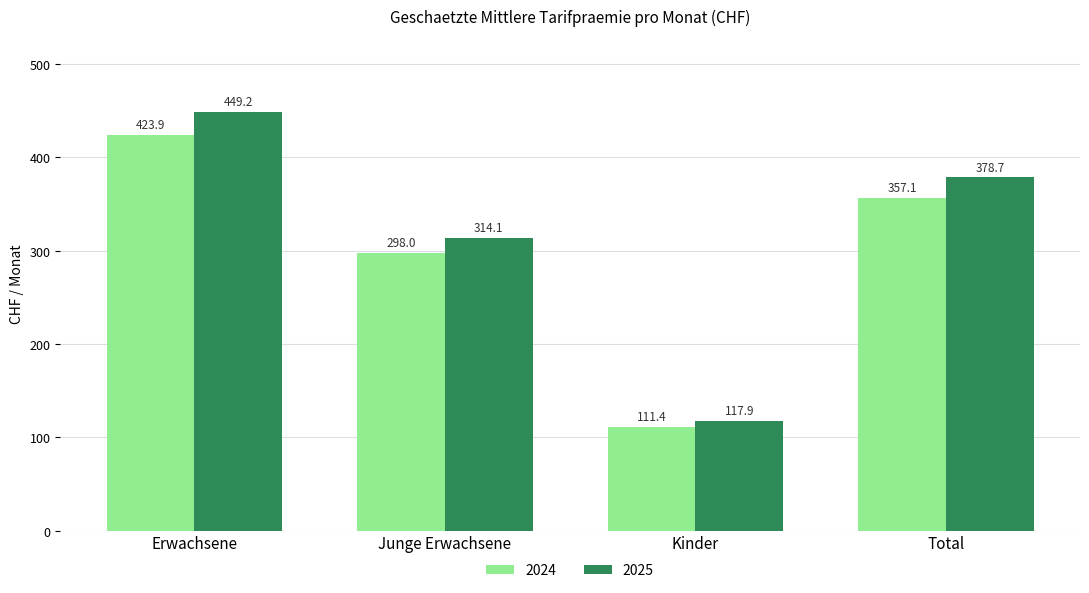

Are the bars horizontal?

No